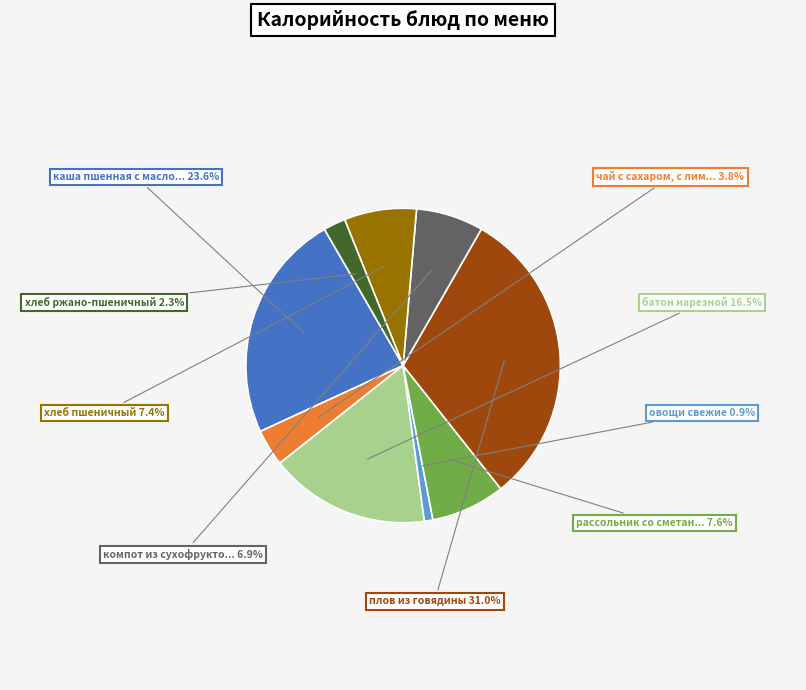

Is there any slice that represents more than half of the pie?

No